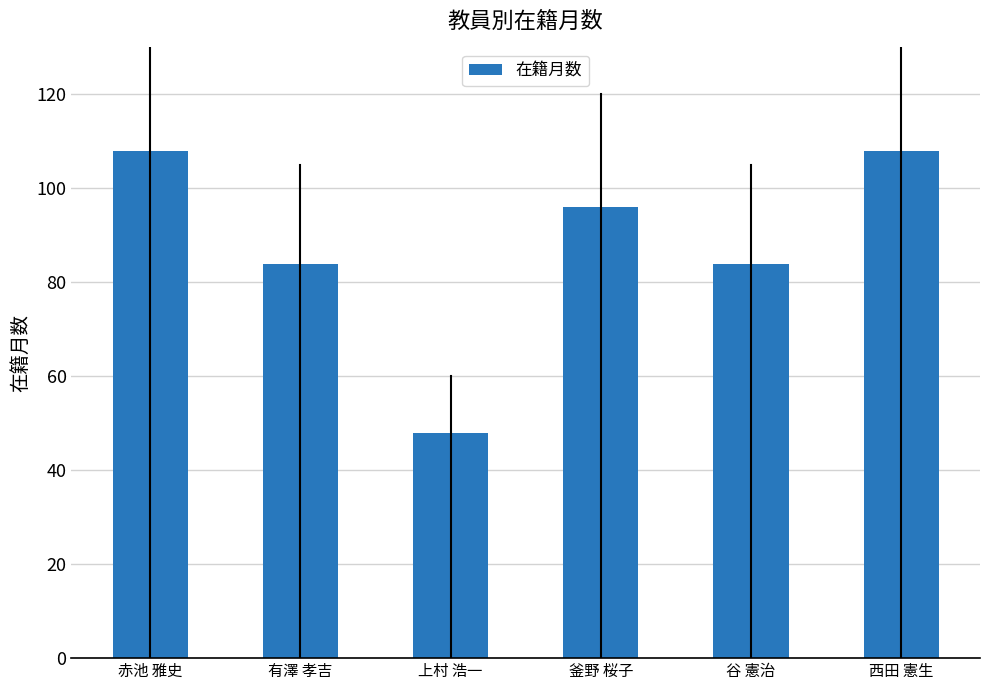

The value at 有澤 孝吉 is 84. True or false?

True